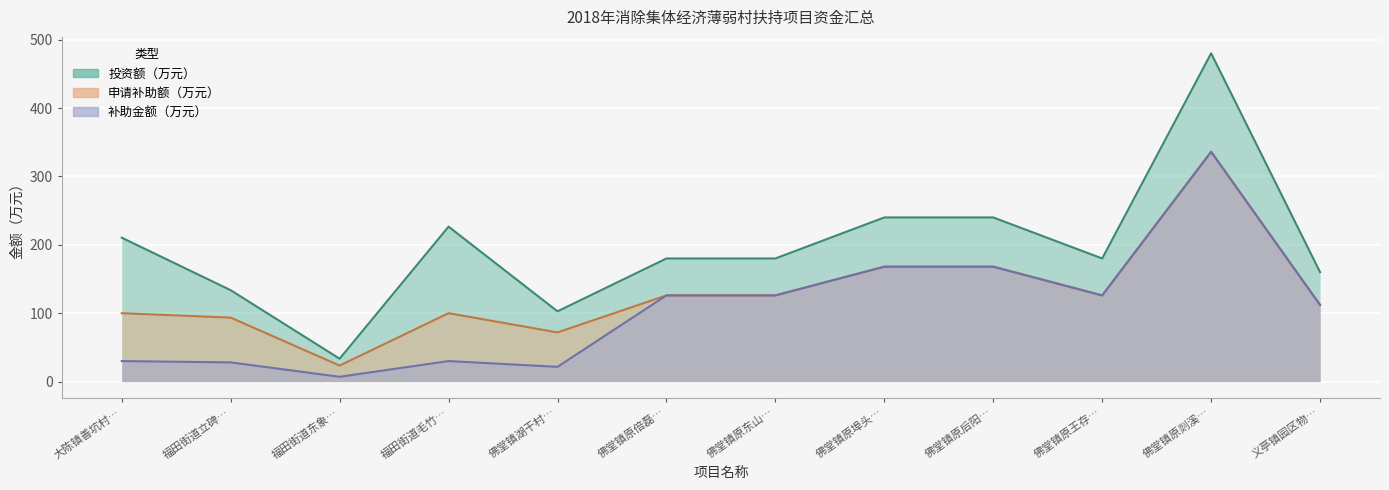

How many data points in 申请补助额（万元） are above 126?

3